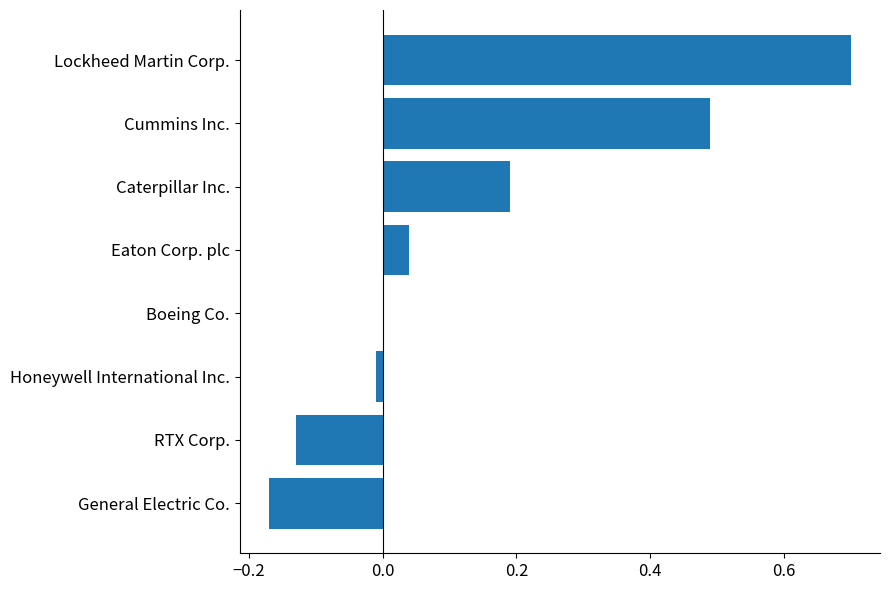

Is it true that the value at Boeing Co. is 0.0?

True